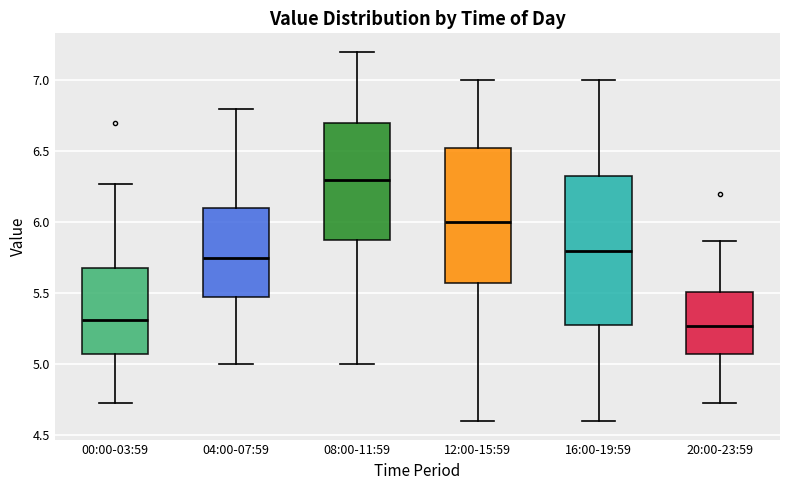

Comparing the boxes themselves (not the whiskers), which one is the tallest?

16:00-19:59